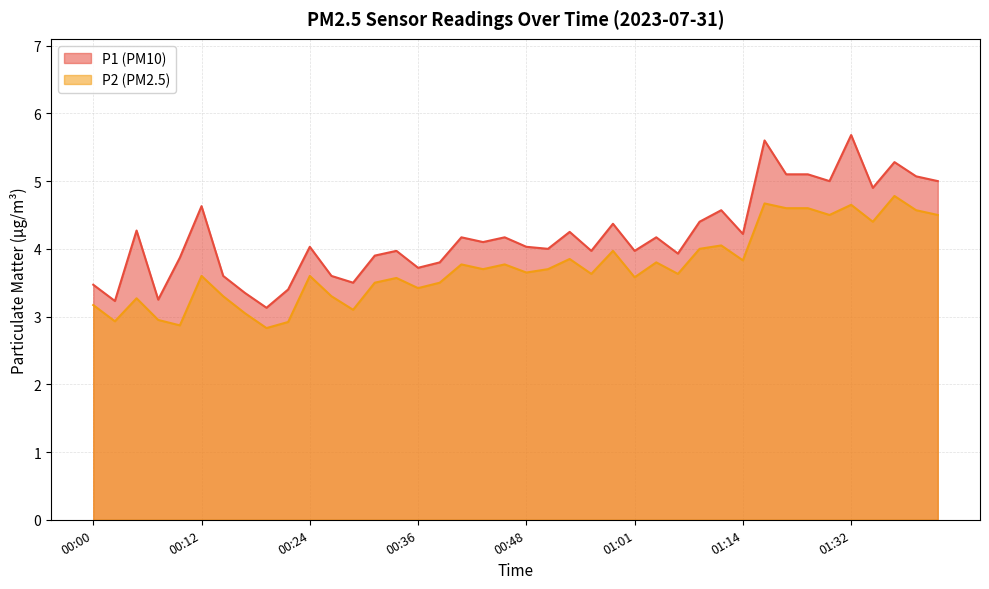

What is the value of the P2 point at the 5th from the left?

2.9